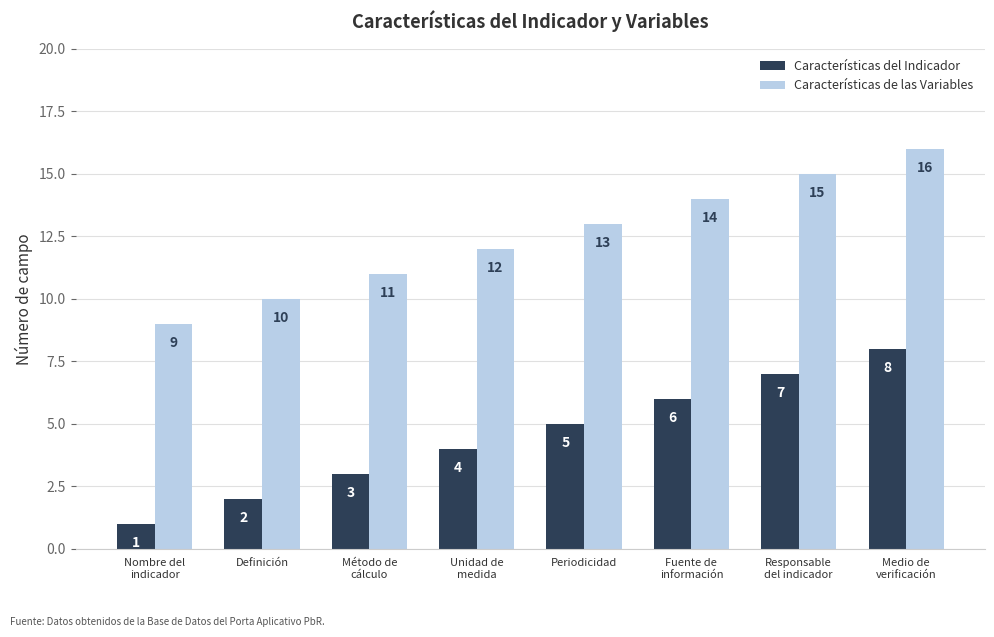

Are the bars horizontal?

No